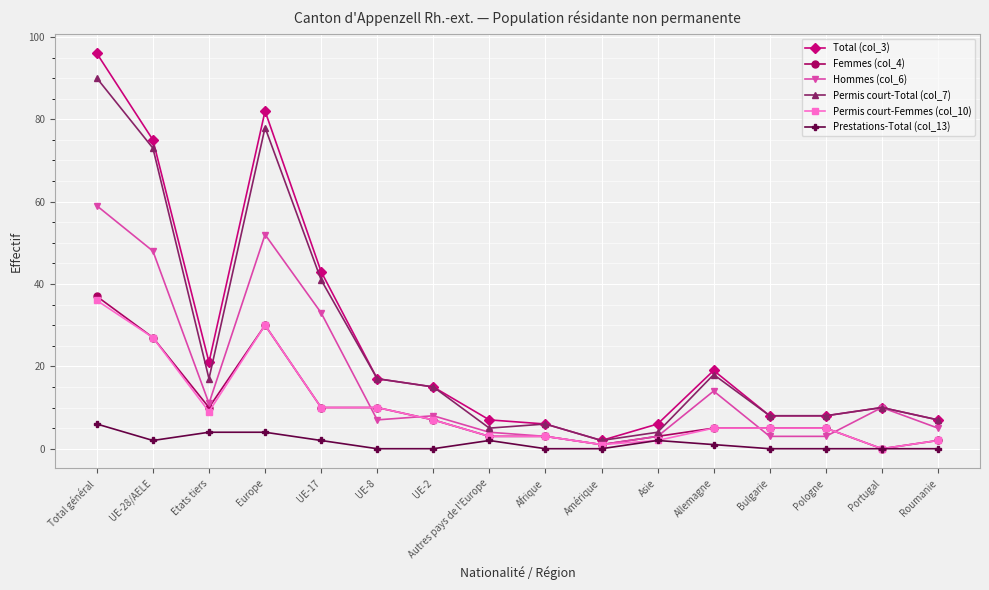

Which series has the largest total across all categories?

Total (col_3)